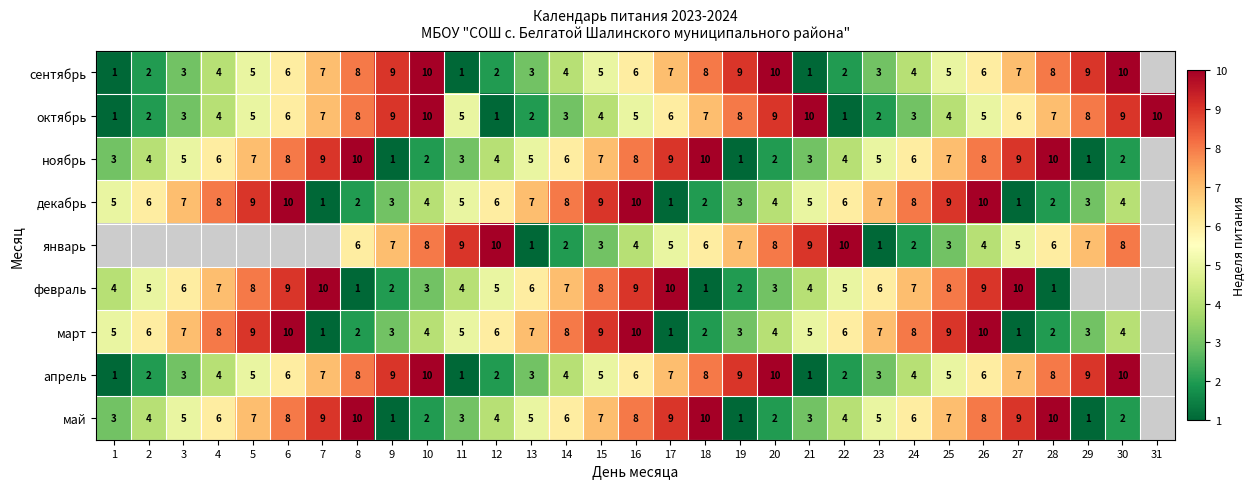

How many data points does each series have?

31